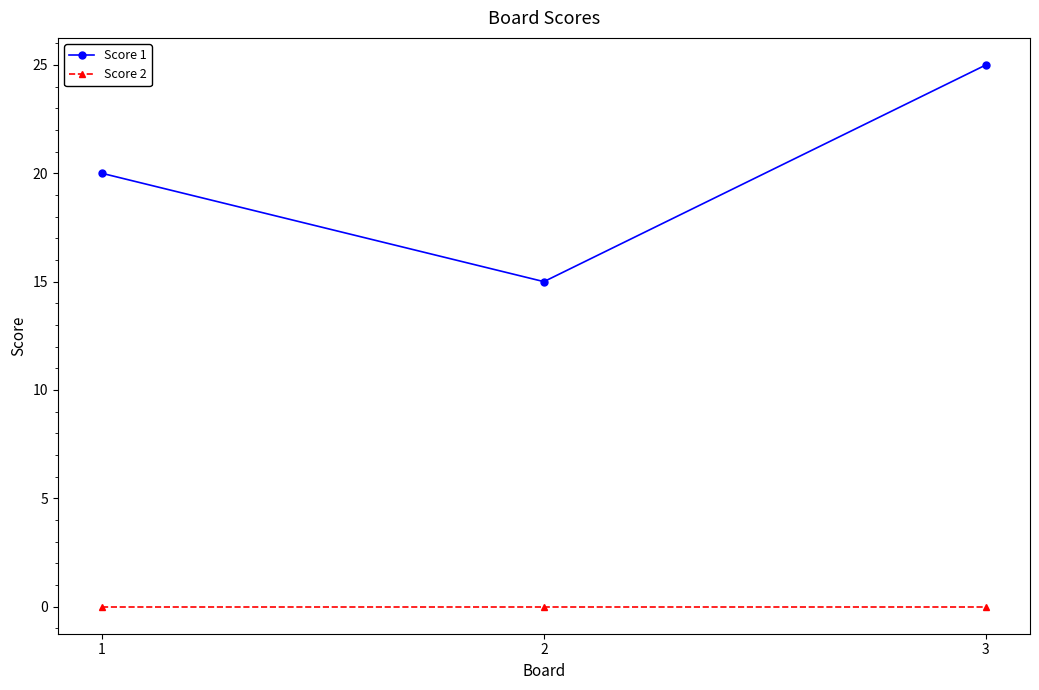

Count the number of categories in the chart.

3